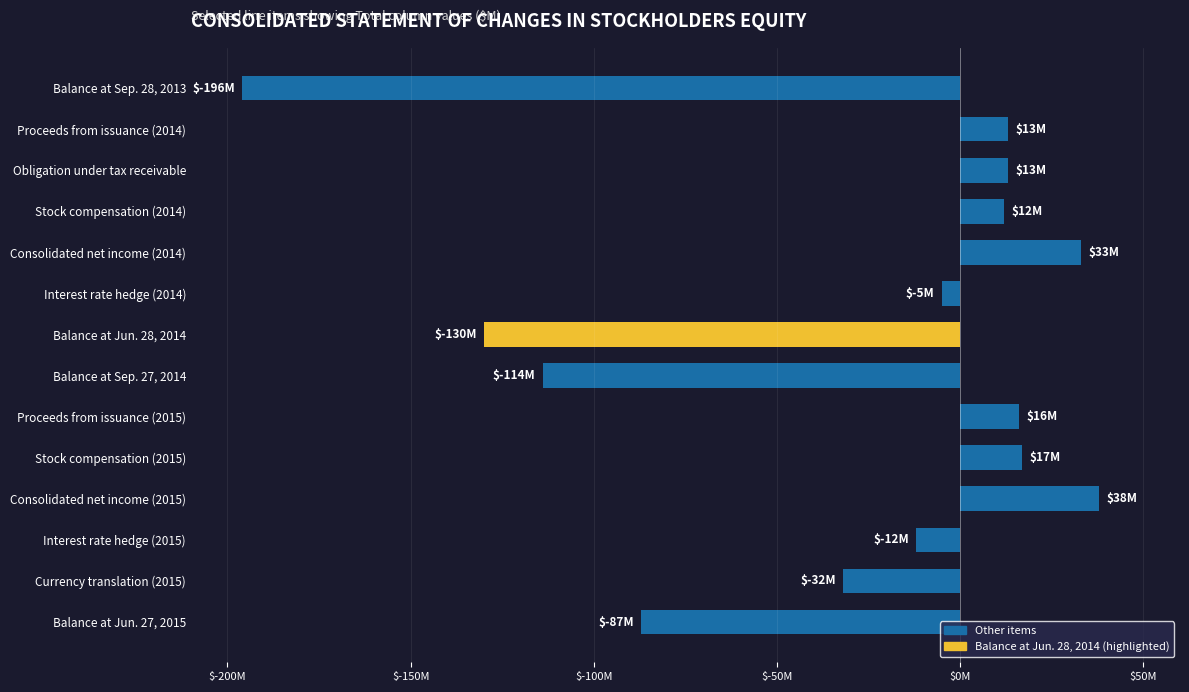

Are the bars horizontal?

Yes